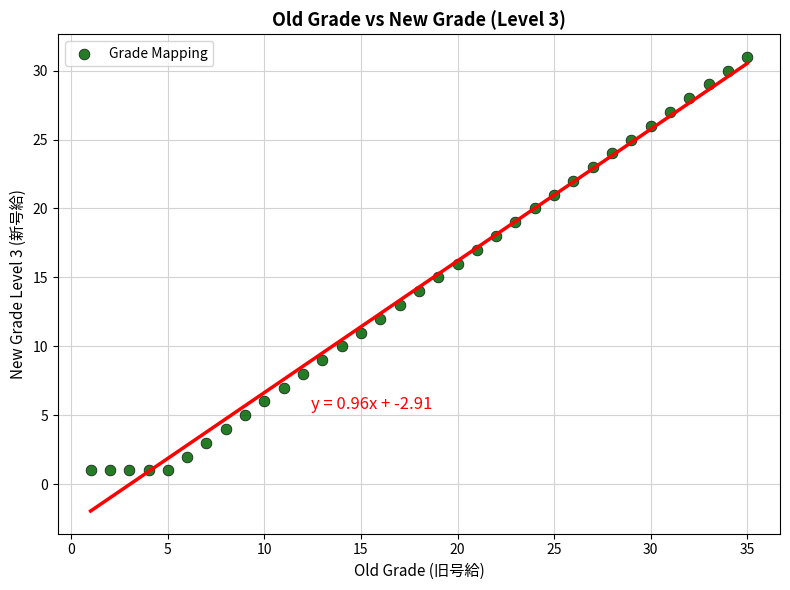

What is the range of X values (max minus min)?

34